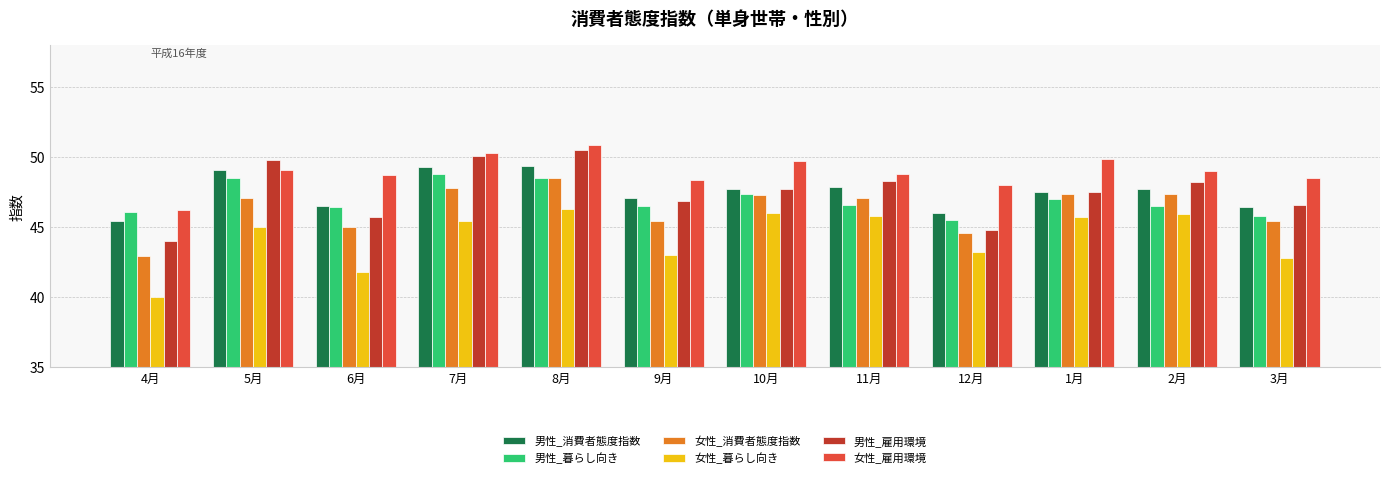

What is the total value across all series at 2月?

284.7